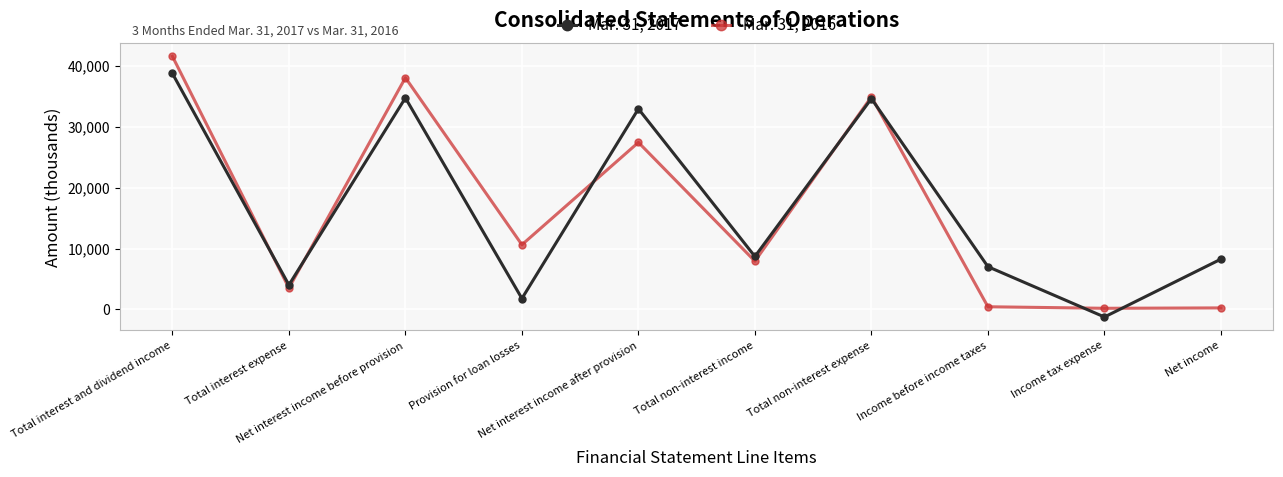

At how many categories does at least one series exceed 19053?

4